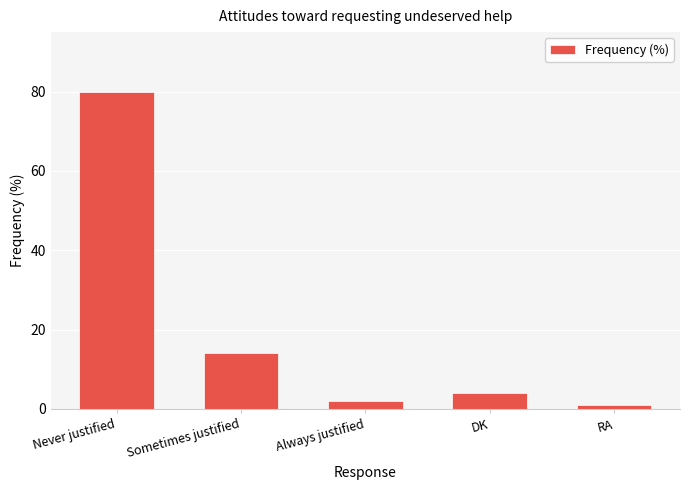

Are the bars horizontal?

No